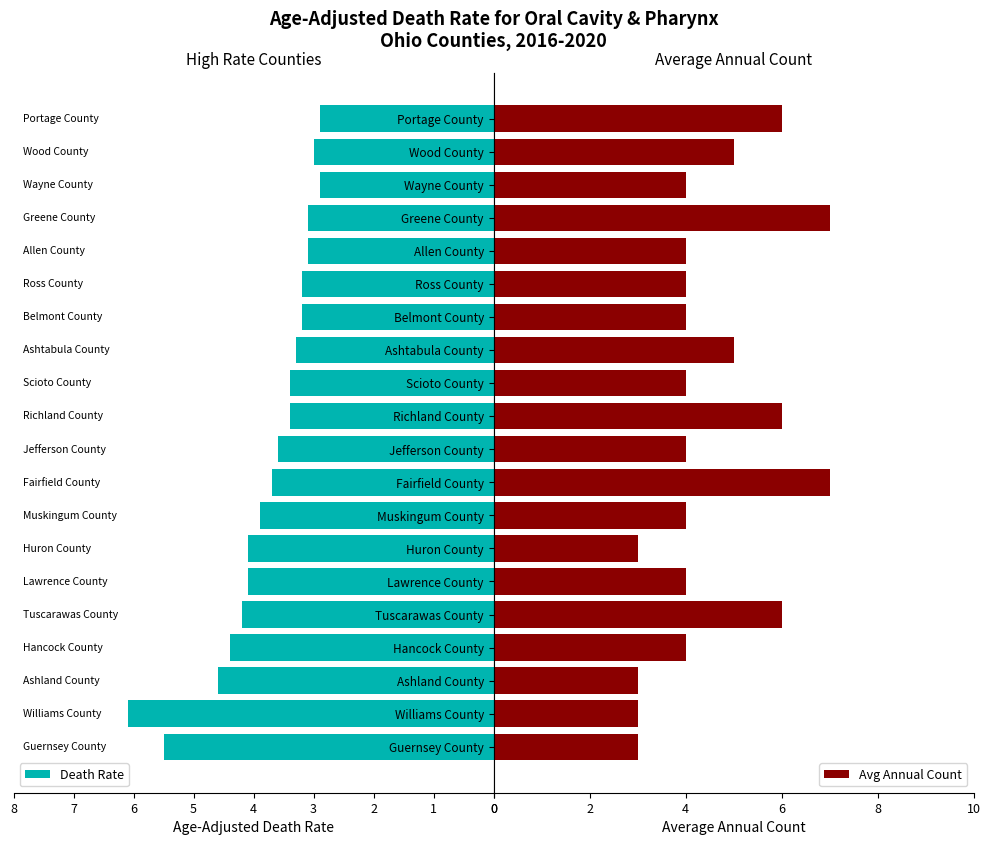

Count the number of categories in the chart.

20